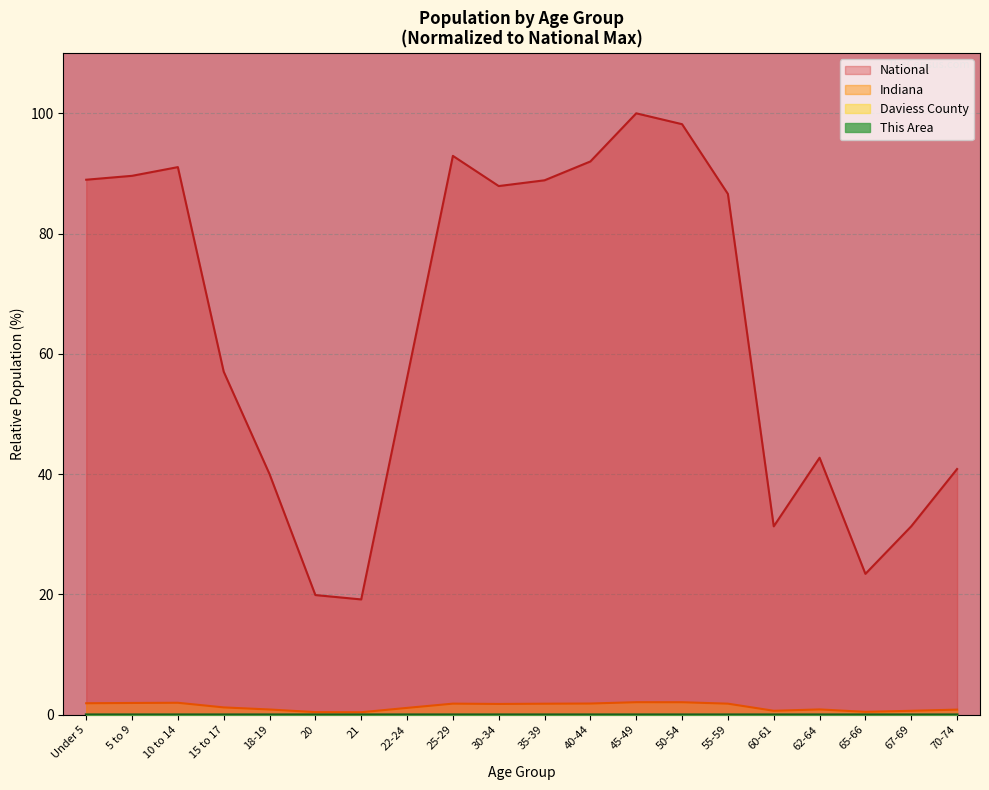

How many interior local peaks does the Daviess County series have?

3